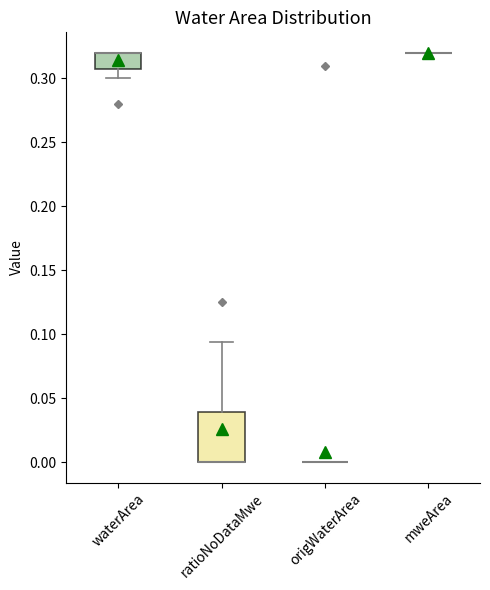

Reading left to right, transcribe this box plot: for each box, give where its median line is, the range the box spans, and where its two whiskers end, as read against the y-axis. The values are not printed on the chart, so give them approximately, as read against the axis.

waterArea: median 0.320 (drawn on the box's upper edge), box 0.310 to 0.320, whiskers 0.300 to 0.320
ratioNoDataMwe: median 0.000 (drawn on the box's lower edge), box 0.000 to 0.040, whiskers 0.000 to 0.095
origWaterArea: box collapsed to a line at 0.000, whiskers 0.000 to 0.000
mweArea: box collapsed to a line at 0.320, whiskers 0.320 to 0.320